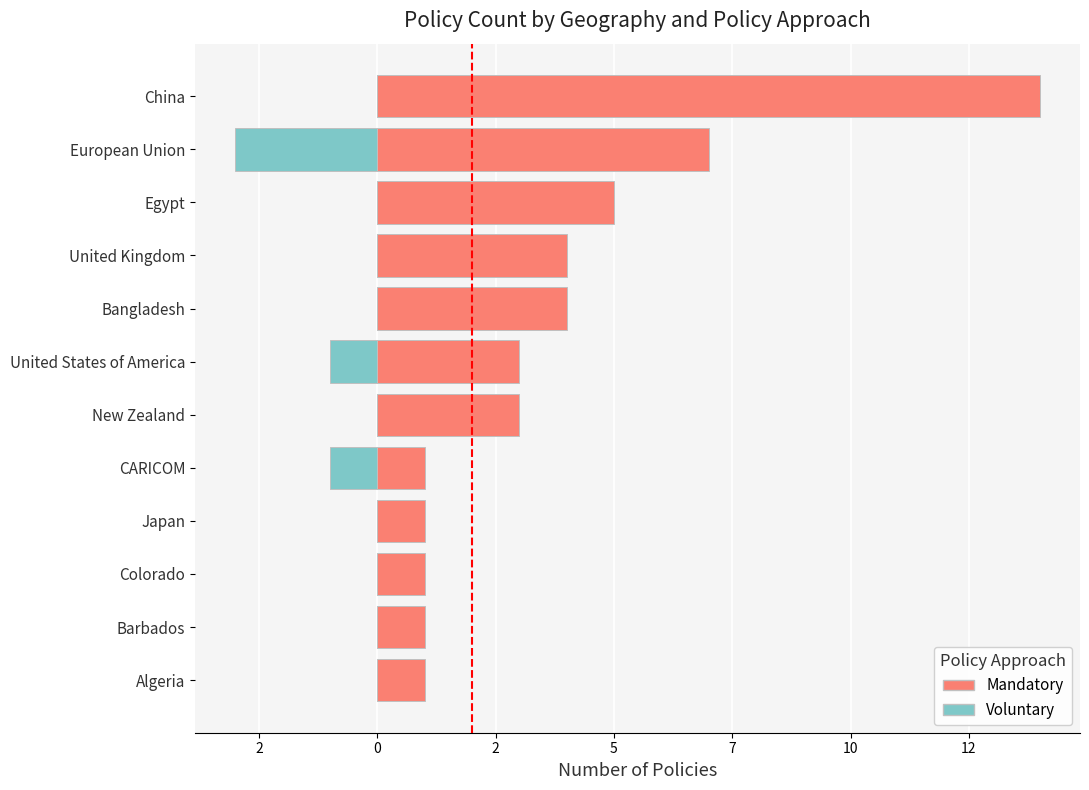

The Voluntary series shows -5 at European Union. True or false?

False